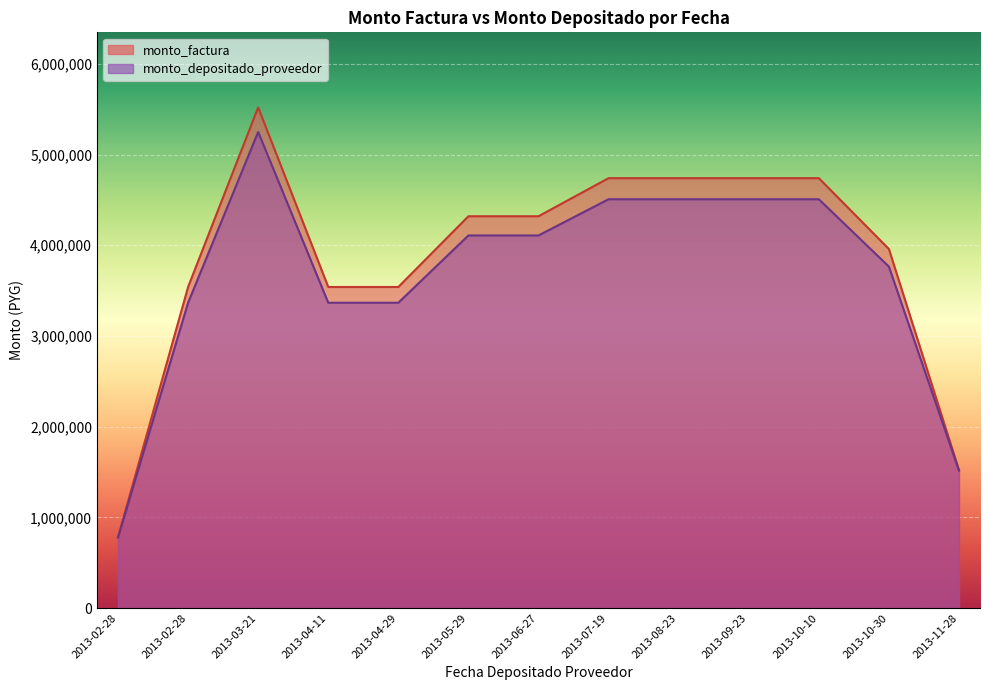

Is the value of monto_factura at 2013-02-28 greater than the value of monto_depositado_proveedor at 2013-04-29?

No